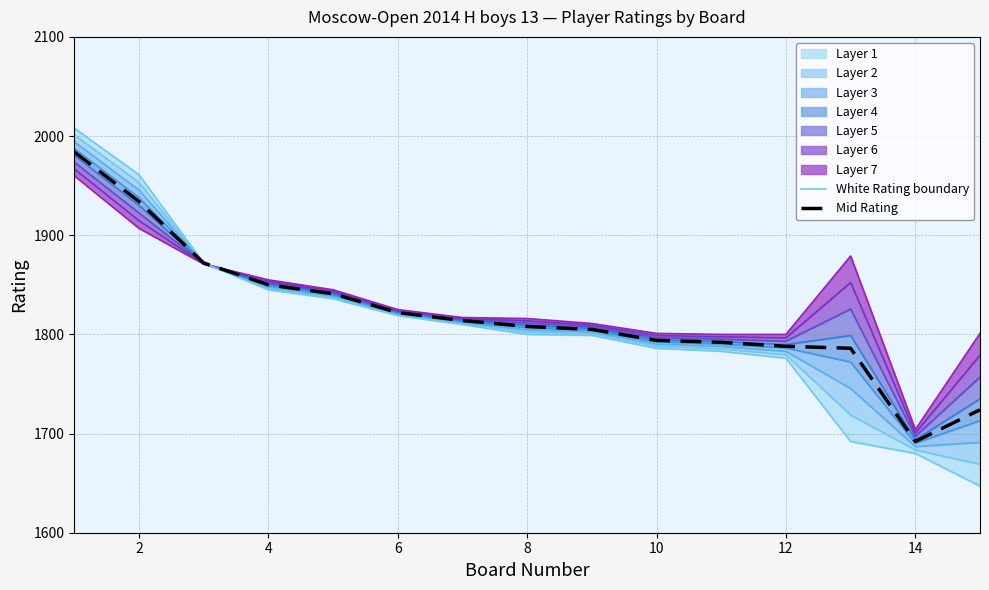

The value of Mid Rating at 6 is 1822. True or false?

True